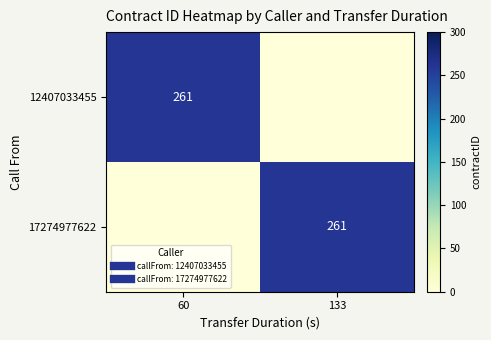

What is the sum of the 17274977622 values at 60 and 133?

261